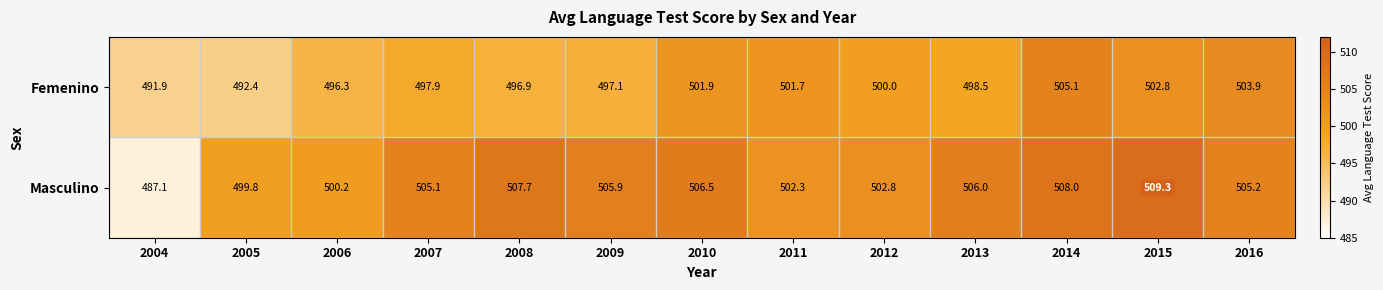

At which label does Femenino first exceed 498?

2010